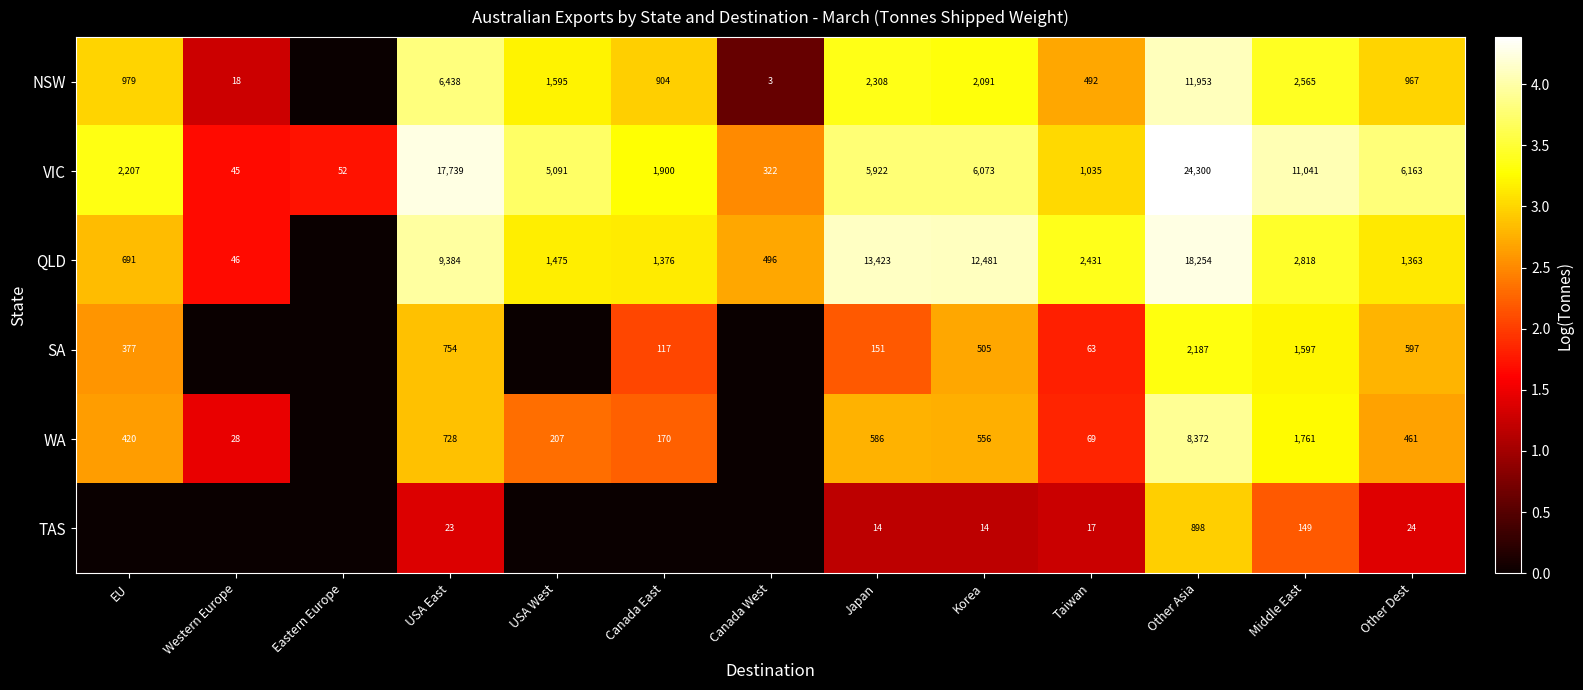

Which category has the highest value in the VIC series?

Other Asia